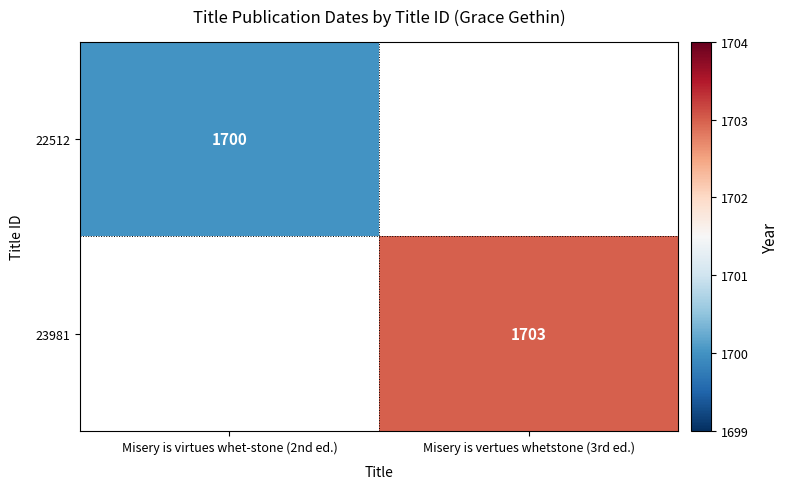

Is the value of 22512 at Misery is virtues whet-stone (2nd ed.) greater than the value of 23981 at Misery is vertues whetstone (3rd ed.)?

No